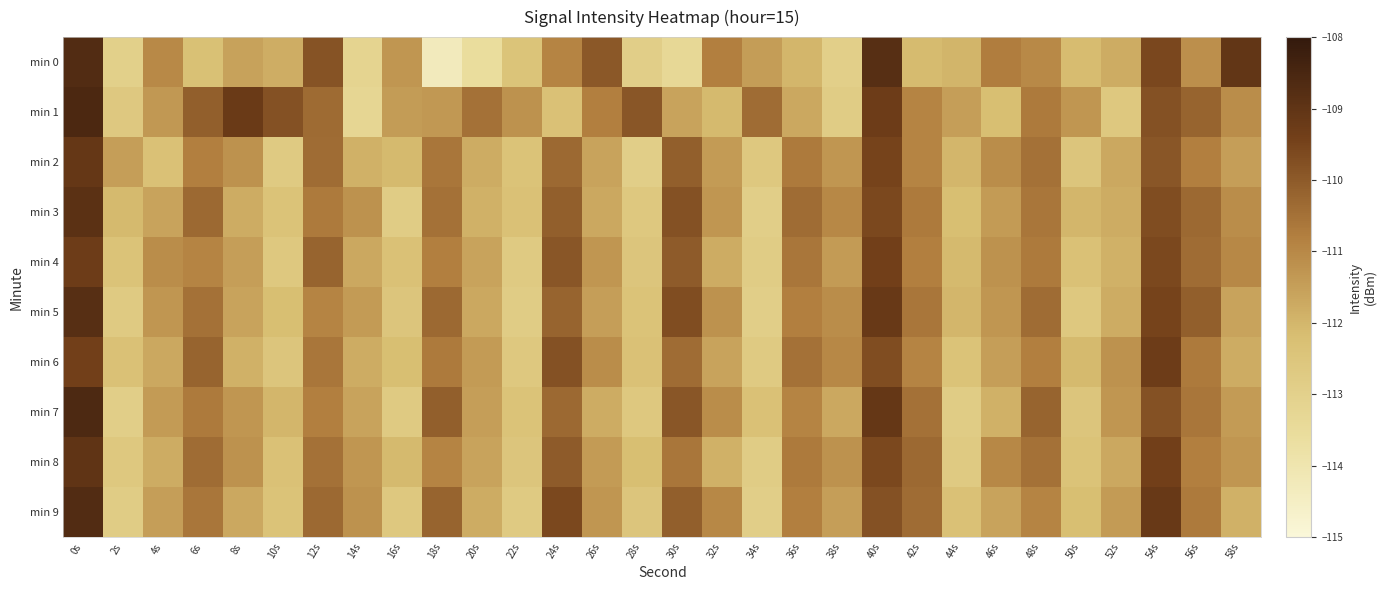

Between 58s and 32s, which is larger?

58s